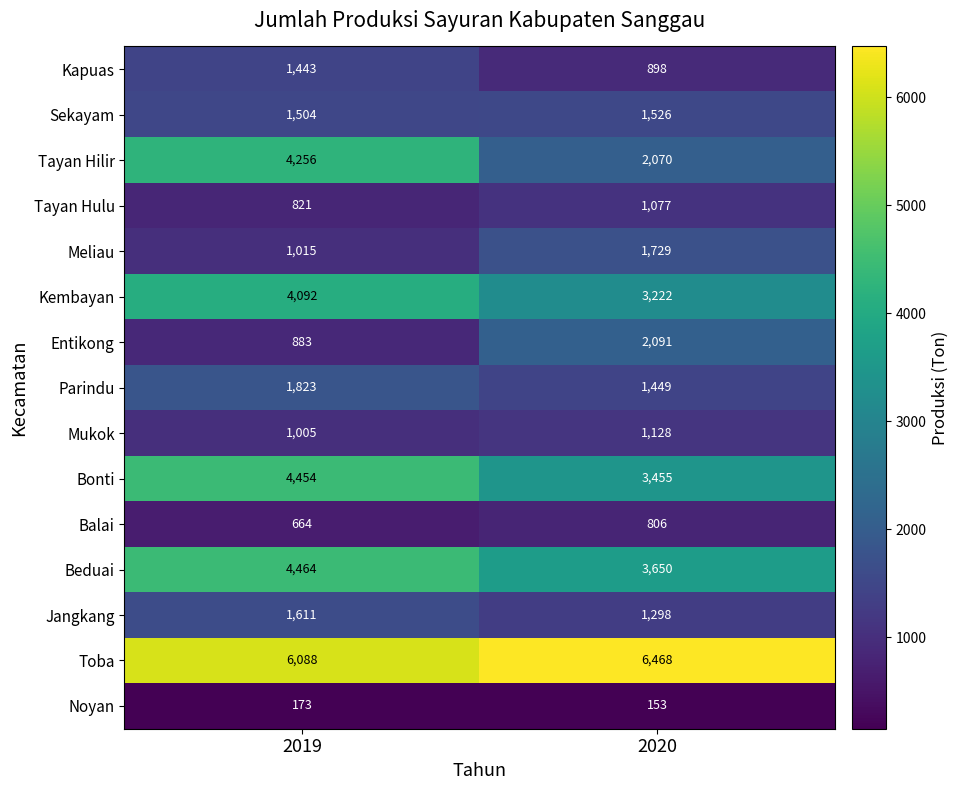

What is the difference between the maximum and minimum values in the Kapuas series?

545